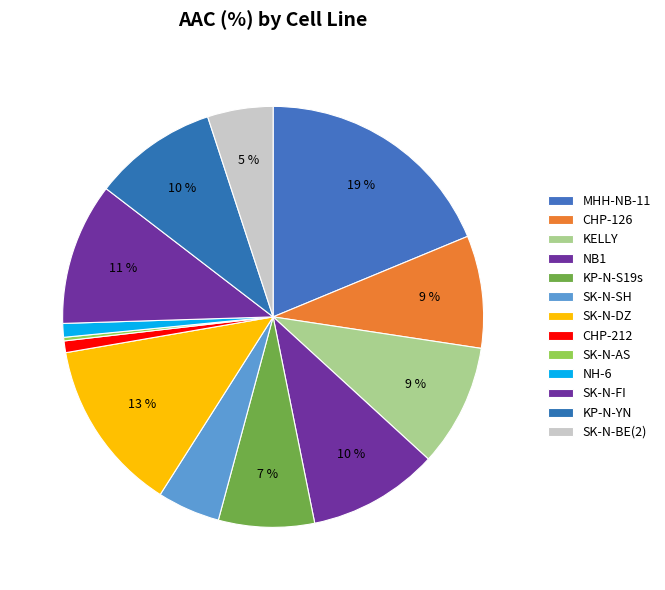

To the nearest percent, what is the difference between the largest and smallest slice percentages?

18%